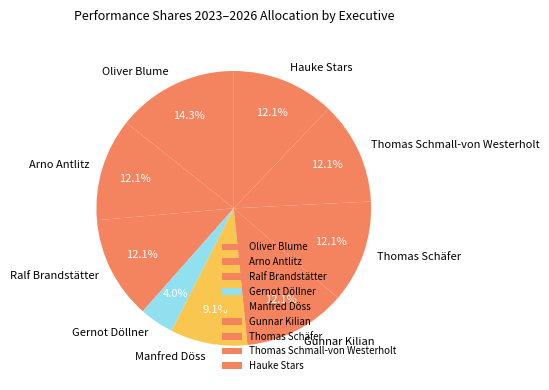

How much of the chart is everything except Thomas Schmall-von Westerholt?

87.9%